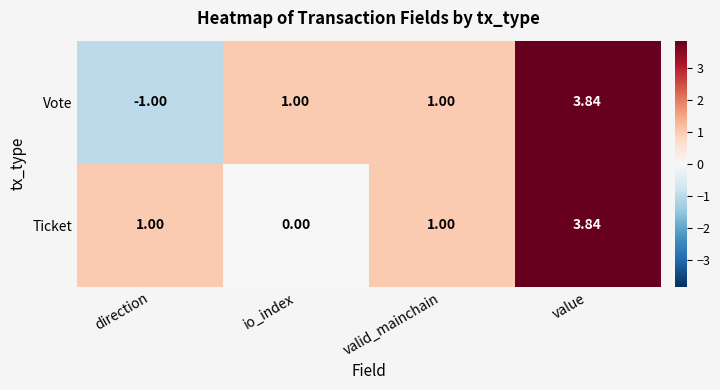

Is the value of Ticket at valid_mainchain greater than the value of Vote at direction?

Yes